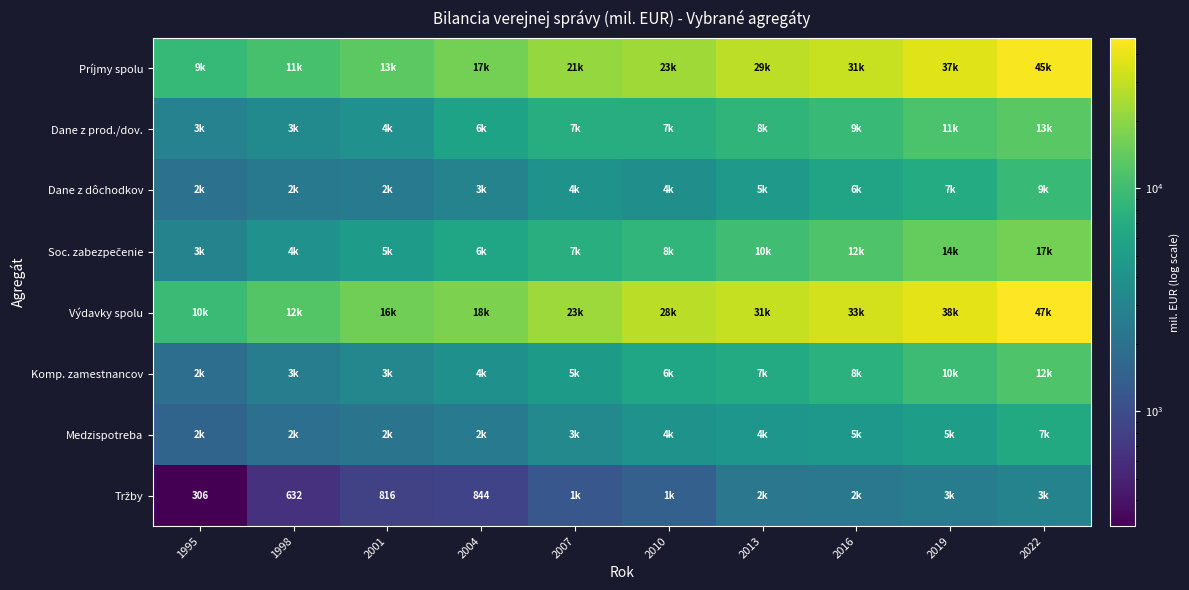

Which category has the highest value in the Soc. zabezpečenie series?

2022